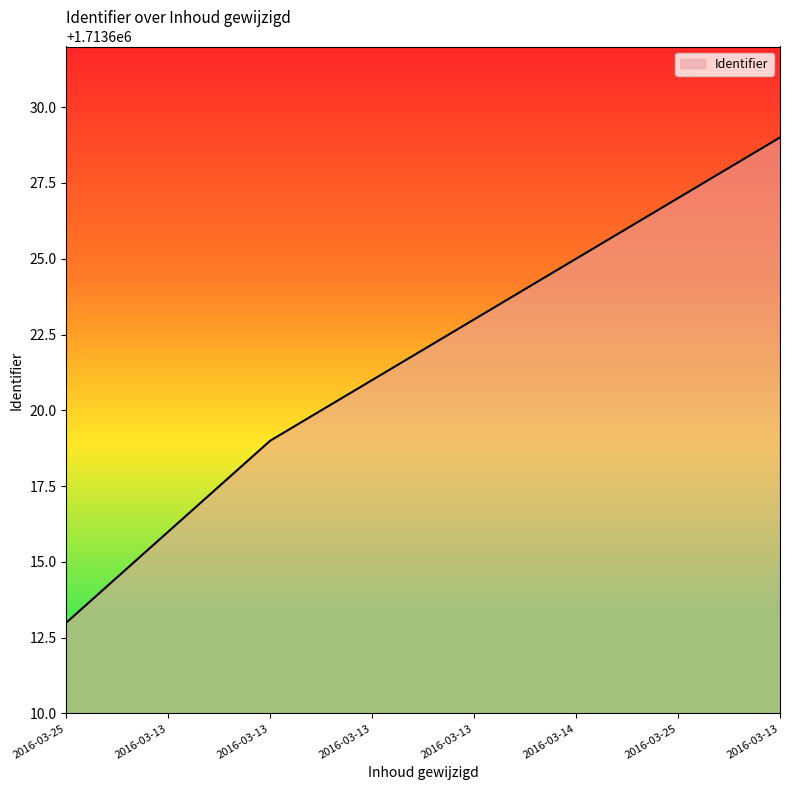

How many values are below 1713623?

4